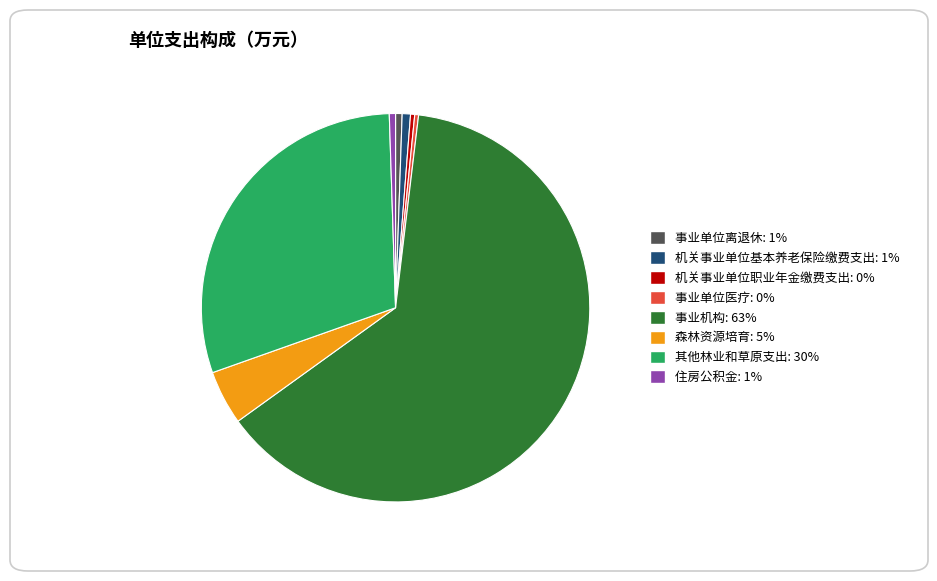

Approximately how many times larger is the value at 机关事业单位基本养老保险缴费支出 compared to 住房公积金?

1.3